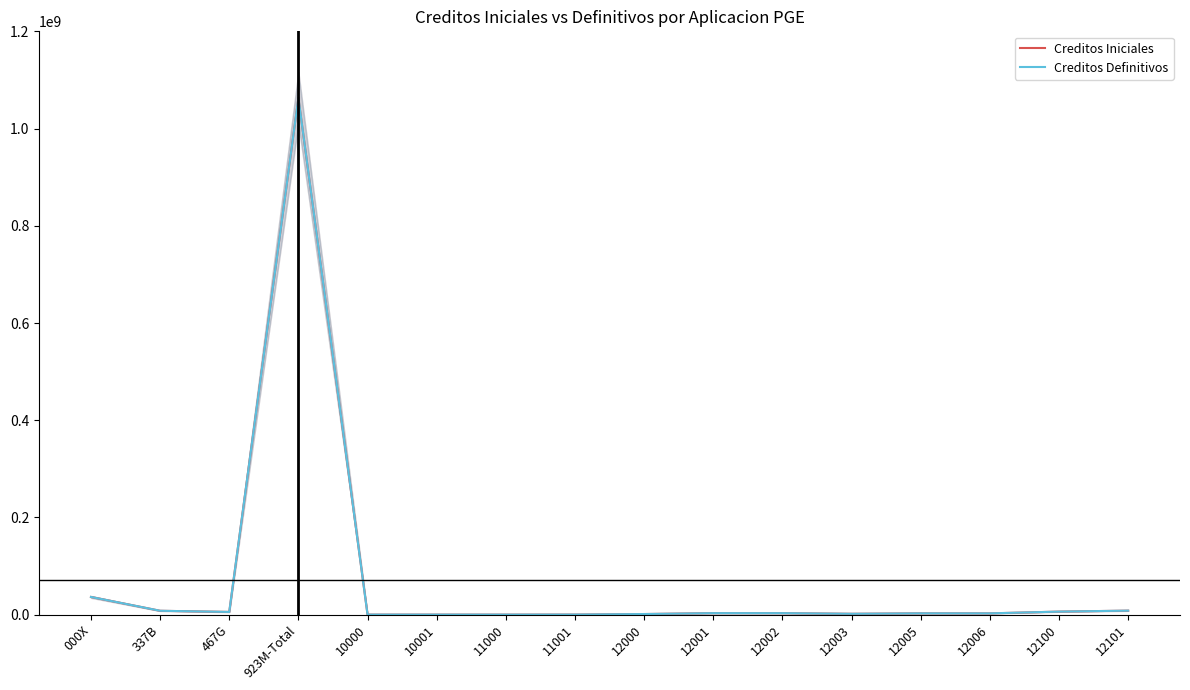

How many distinct data groups are displayed?

2